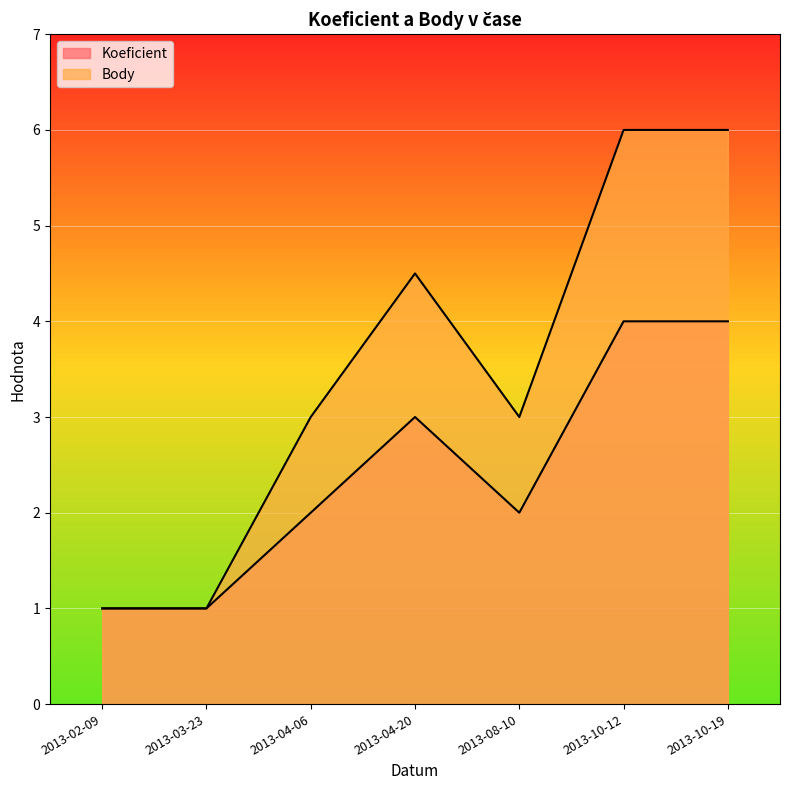

Rank the categories by Koeficient value from highest to lowest.

2013-10-12, 2013-10-19, 2013-04-20, 2013-04-06, 2013-08-10, 2013-02-09, 2013-03-23